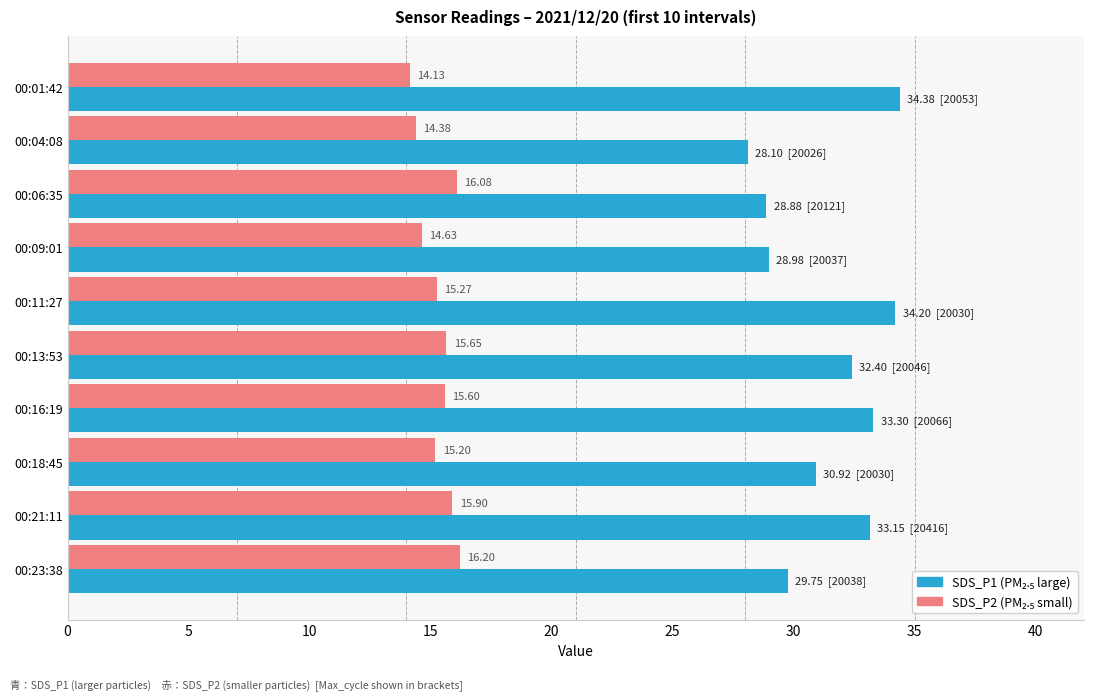

What is the spread (max minus min) of values at 00:16:19?

17.7